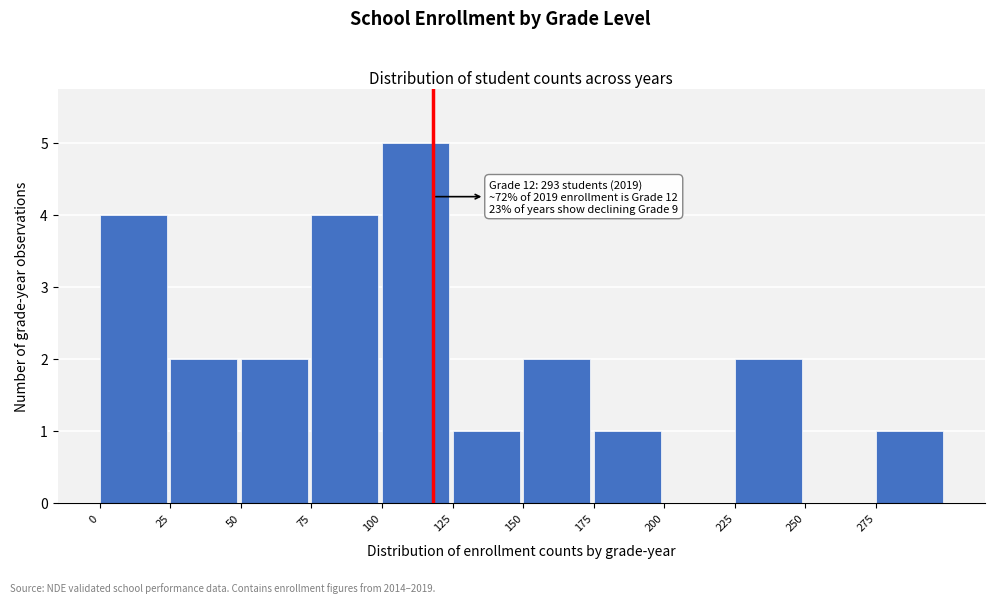

Over which range of the x-axis is the bar tallest?

100 to 125